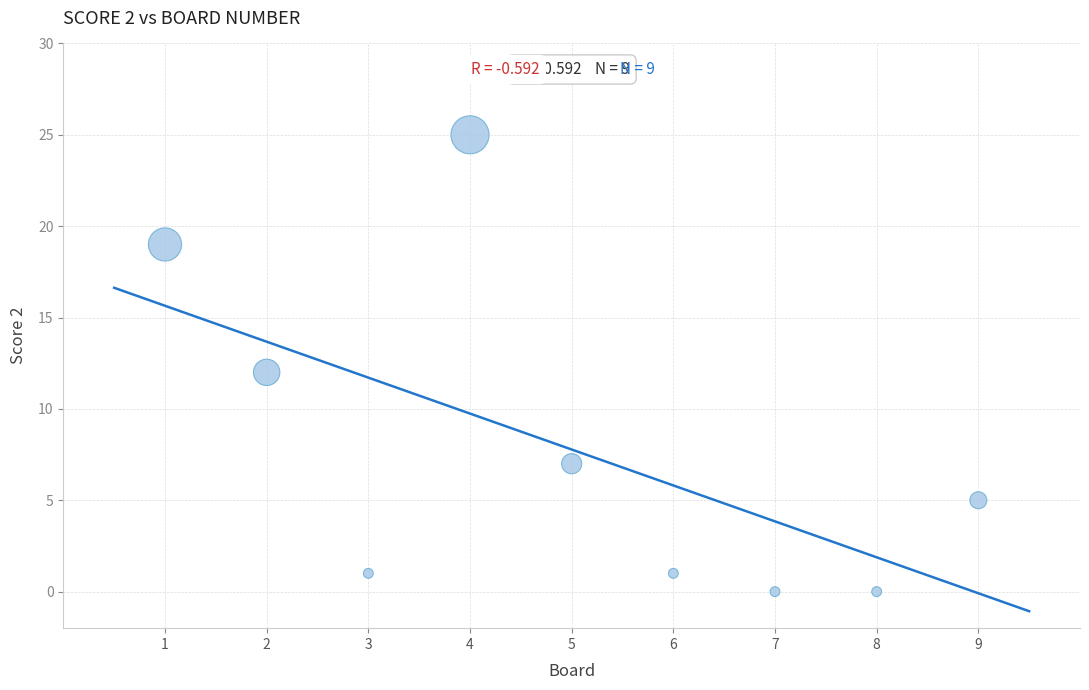

What is the range of Y values (max minus min)?

25